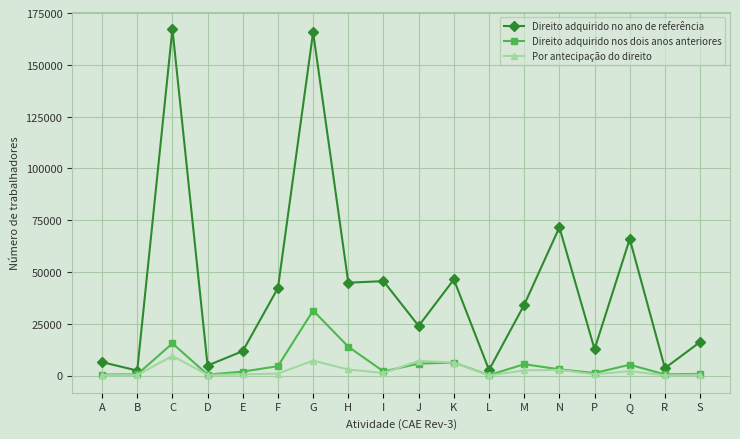

At which label does Direito adquirido nos dois anos anteriores reach its peak?

G